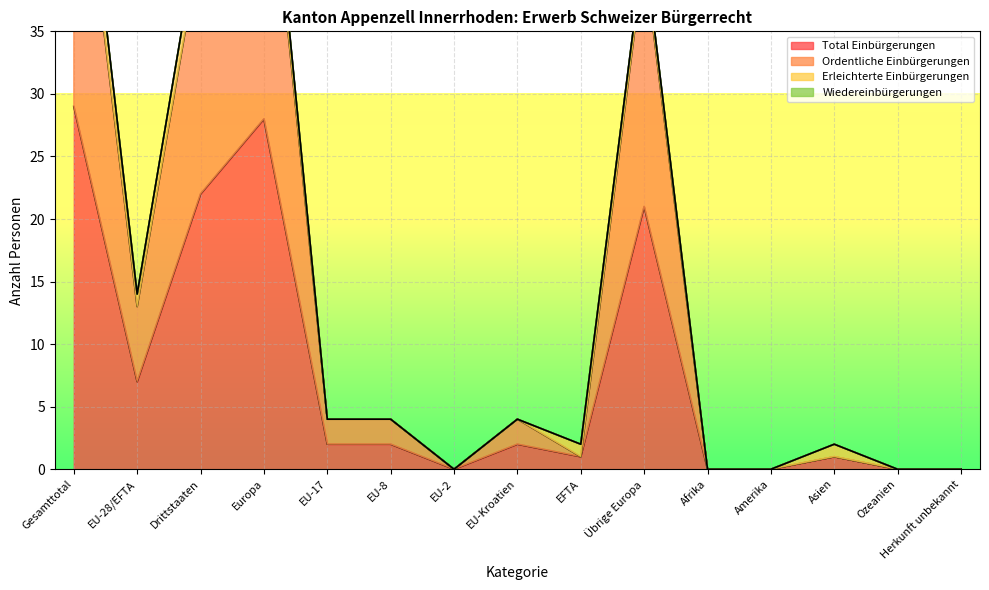

How many values in the Ordentliche Einbürgerungen series are below 4?

7